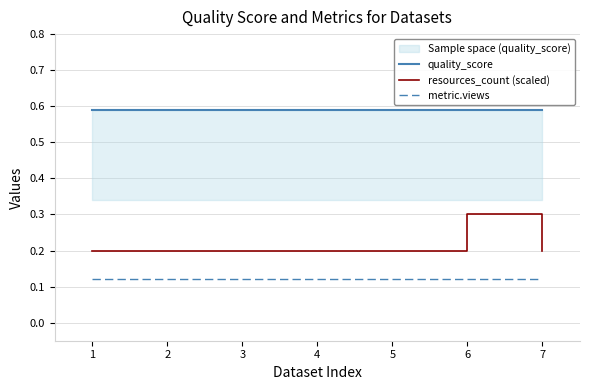

Reading left to right, transcribe all the data shown in this chart.

quality_score: 0.6	0.6	0.6	0.6	0.6	0.6	0.6
resources_count (scaled): 0.2	0.2	0.2	0.2	0.2	0.3	0.2
metric.views: 0.1	0.1	0.1	0.1	0.1	0.1	0.1